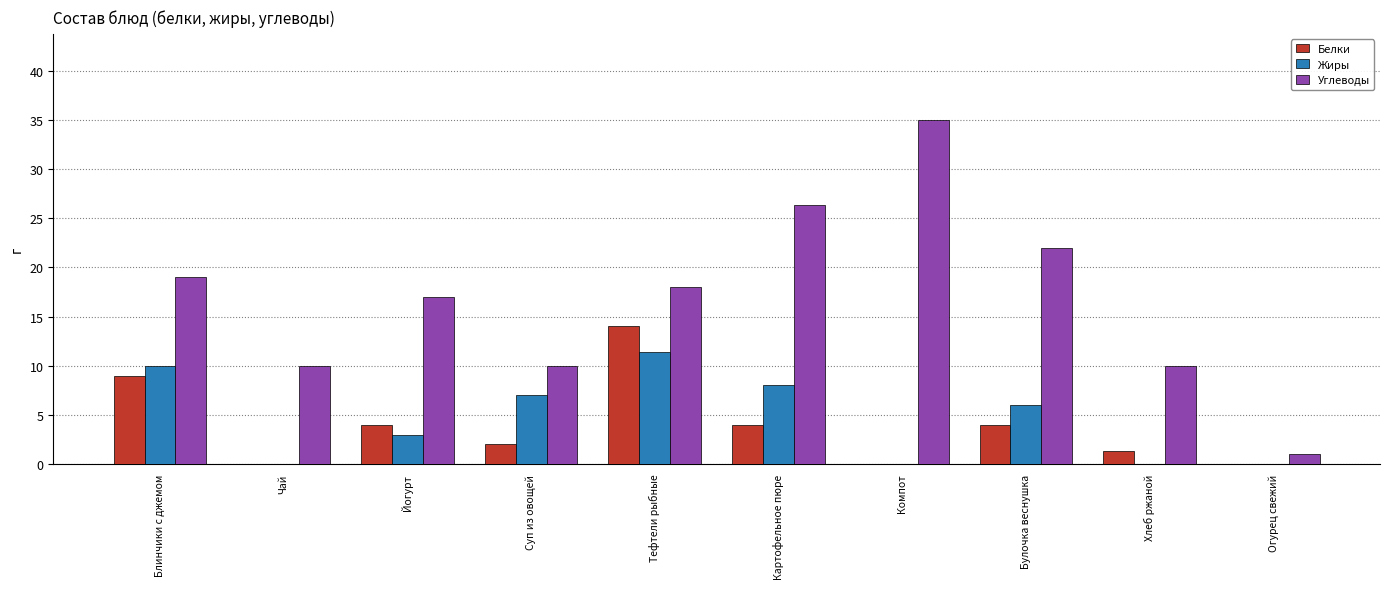

What is the difference between the Жиры values at Суп из овощей and Тефтели рыбные?

4.4